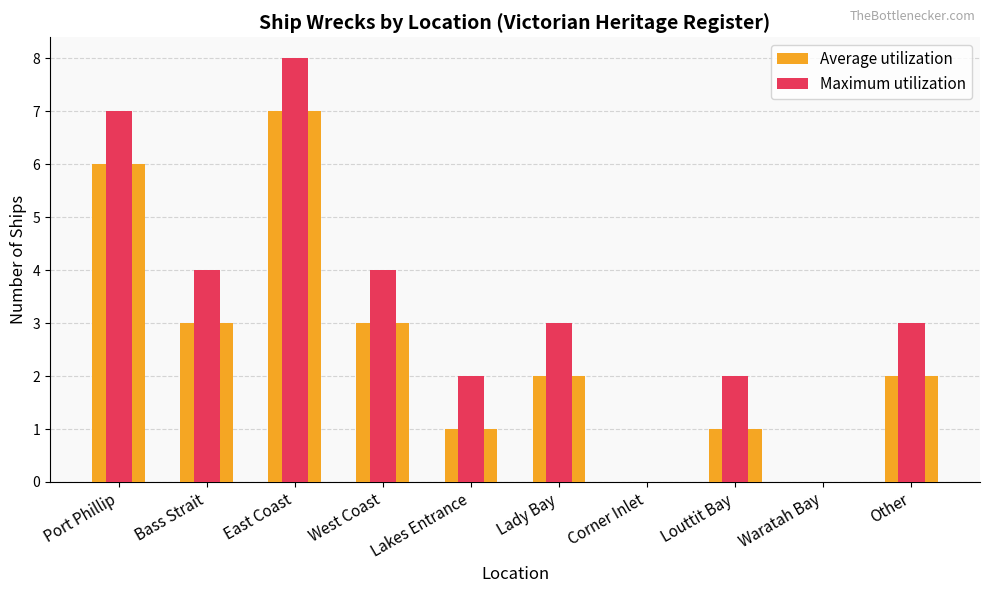

What is the difference between the maximum and second lowest values in the Maximum utilization series?

8